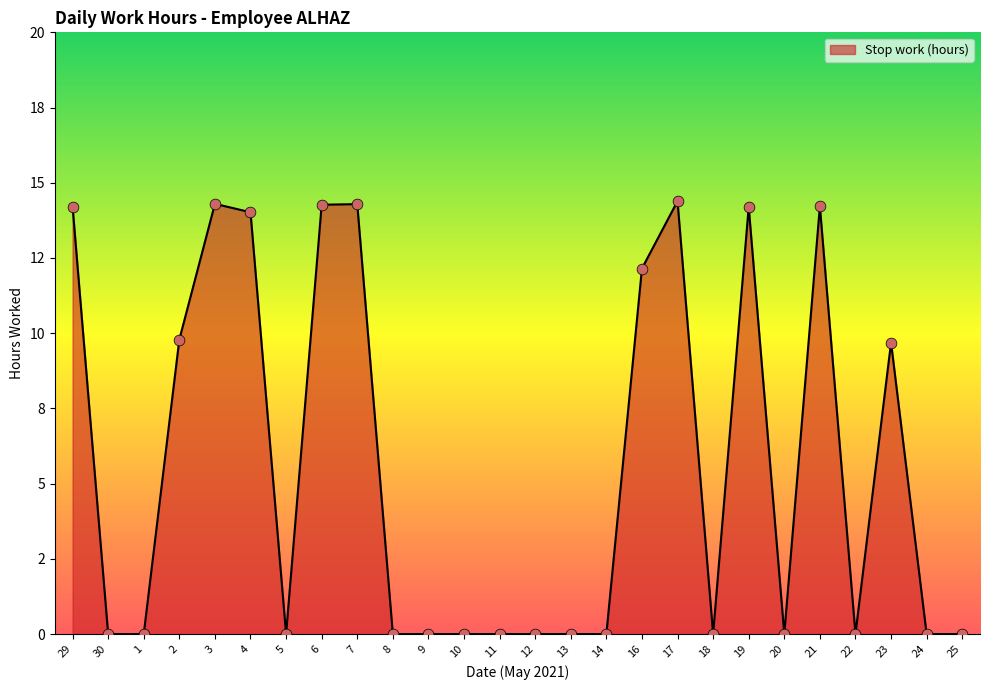

Which has a higher value, 11 or 21?

21